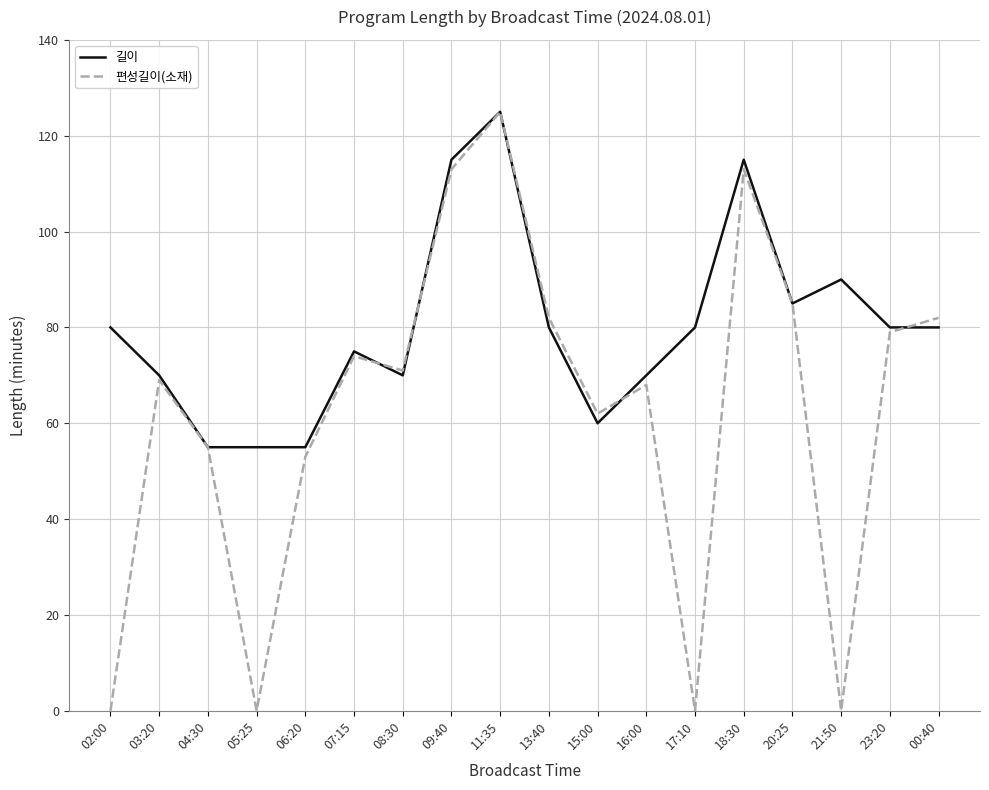

Rank the series at 18:30 from highest to lowest value.

길이, 편성길이(소재)